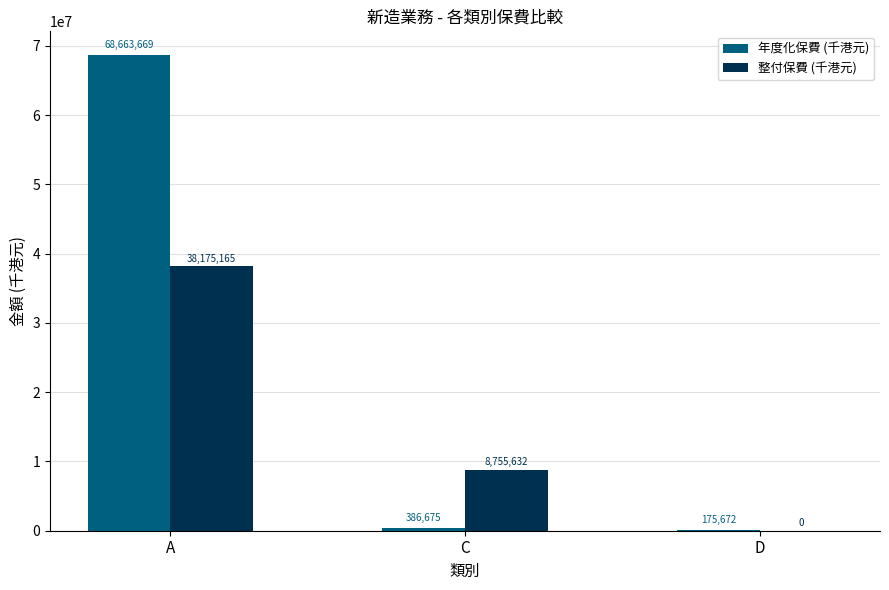

What is the average value of the 年度化保費 (千港元) series?

23075339